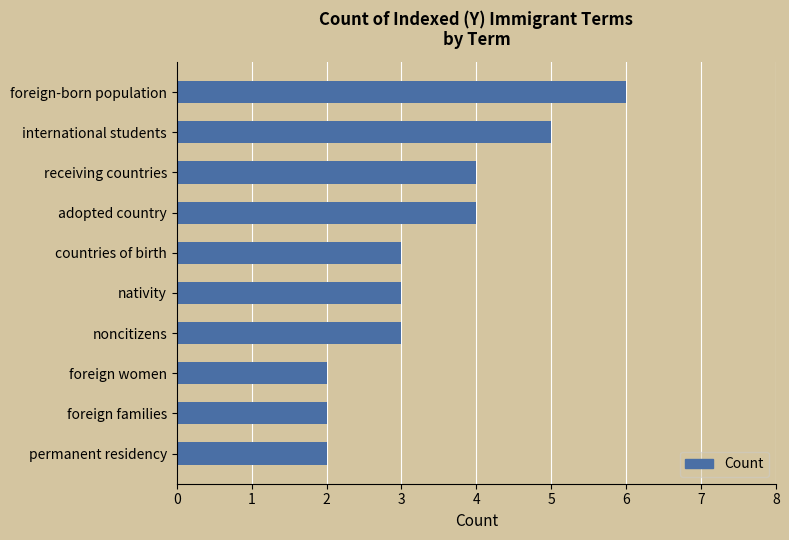

What is the maximum value shown in the chart?

6